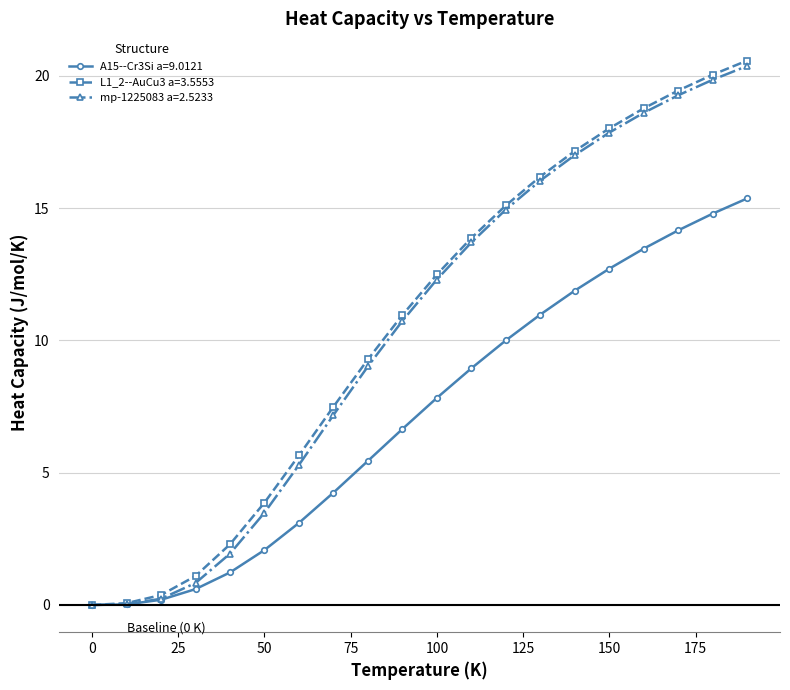

What is the difference between the maximum and minimum values in the A15--Cr3Si a=9.0121 series?

15.4